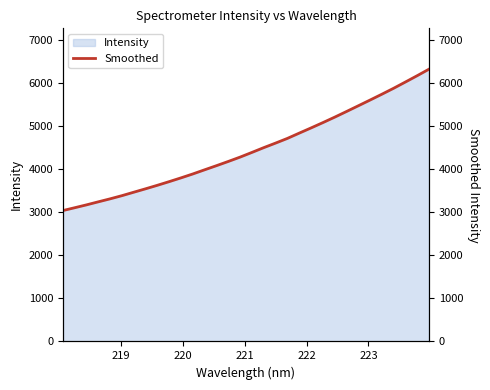

Reading left to right, extract all data points from this chart.

3042.7	3108.6	3175.4	3246.1	3315.7	3389.4	3469.5	3549.0	3630.6	3715.7	3803.3	3894.2	3990.9	4086.6	4184.6	4285.7	4394.6	4505.4	4611.0	4719.7	4842.1	4962.8	5086.0	5212.8	5344.0	5476.9	5610.8	5746.3	5884.9	6030.4	6177.6	6328.9